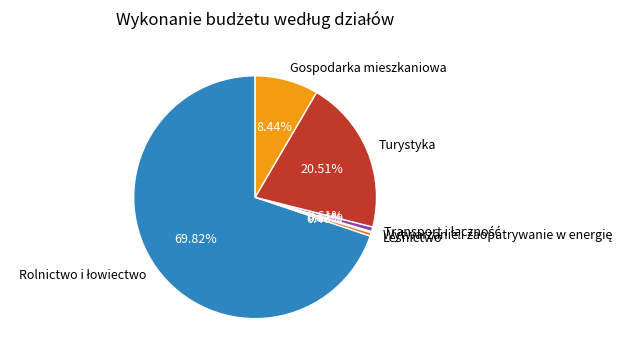

Is there any slice that represents more than half of the pie?

Yes